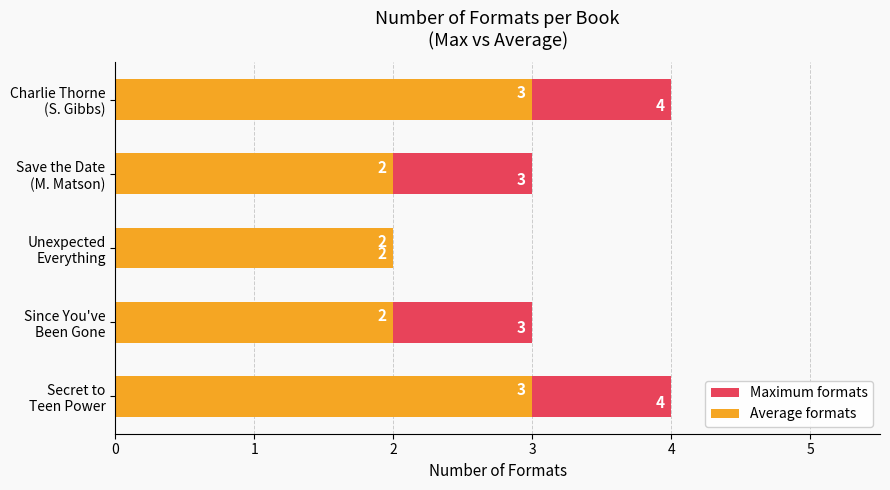

Is the value of Maximum formats at Save the Date (M. Matson) greater than the value of Average formats at Secret to Teen Power?

No